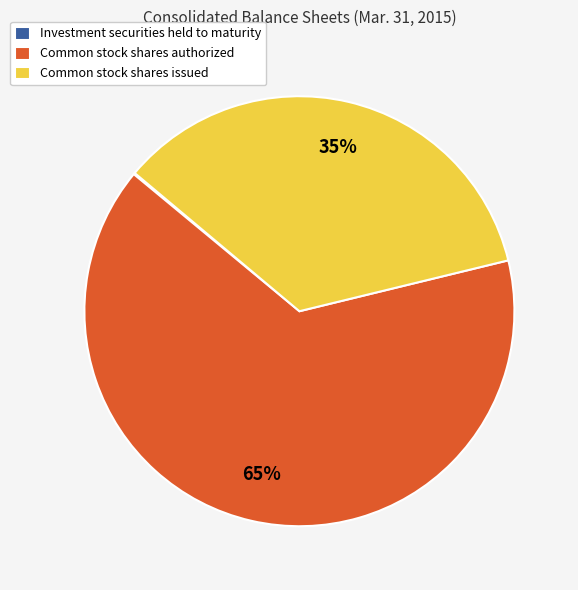

To the nearest percent, what is the combined percentage of Common stock shares issued and Common stock shares authorized?

100%